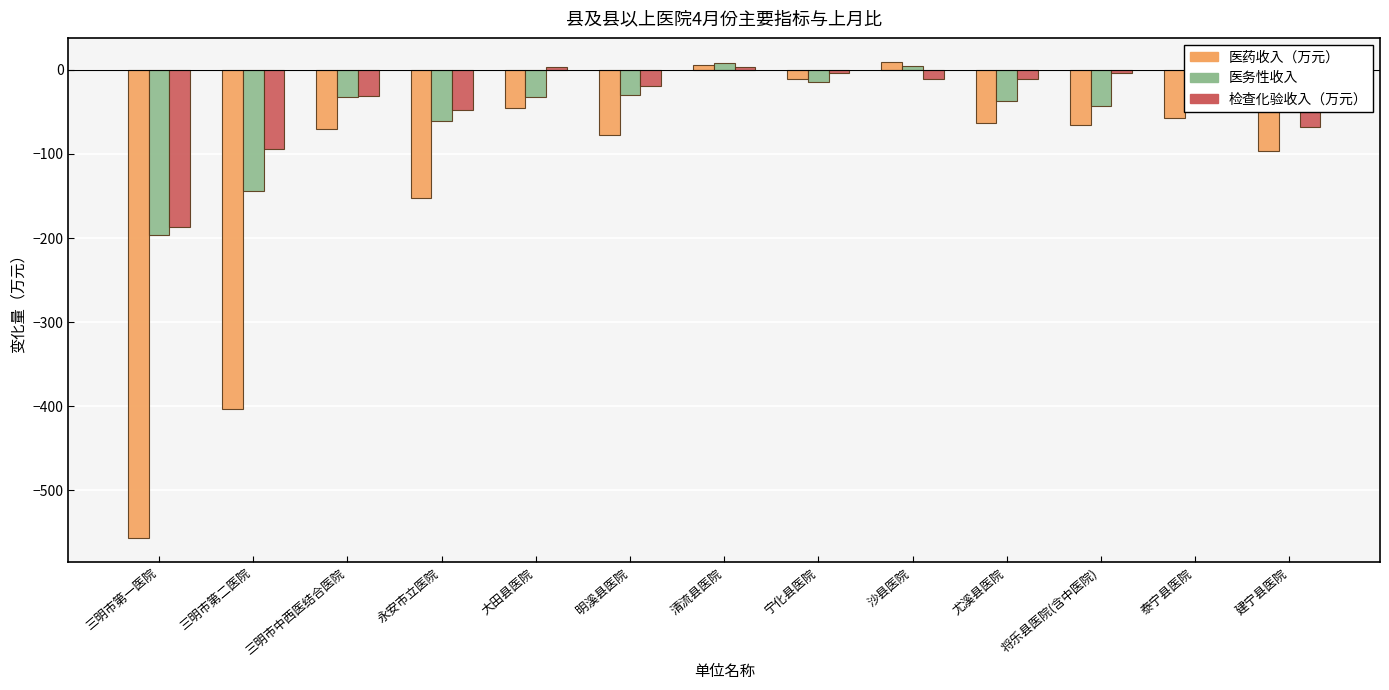

Which series has the largest range (max minus min)?

医药收入（万元）